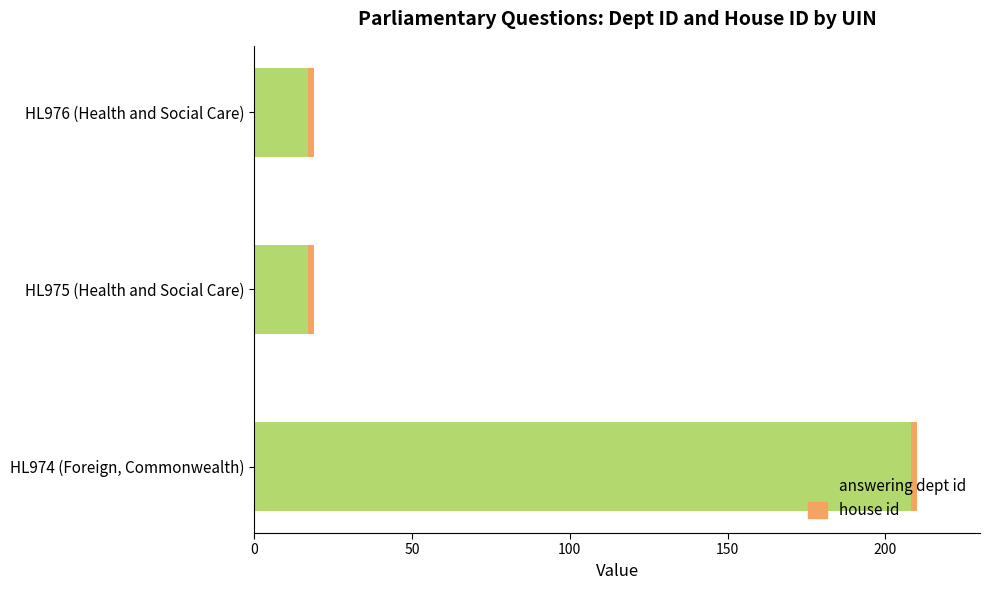

What is the sum of all answering dept id values?

242